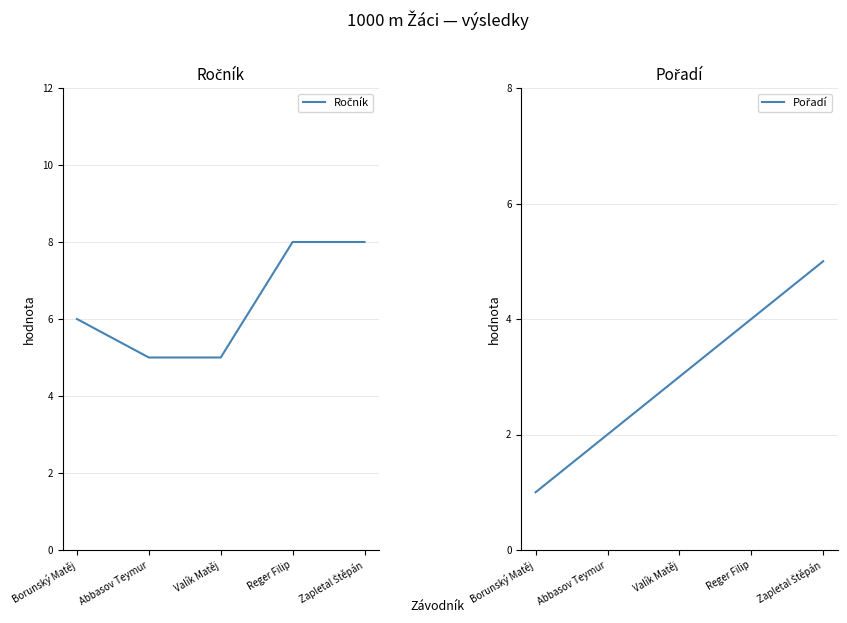

Which series changed the most between Borunský Matěj and Valík Matěj?

Pořadí